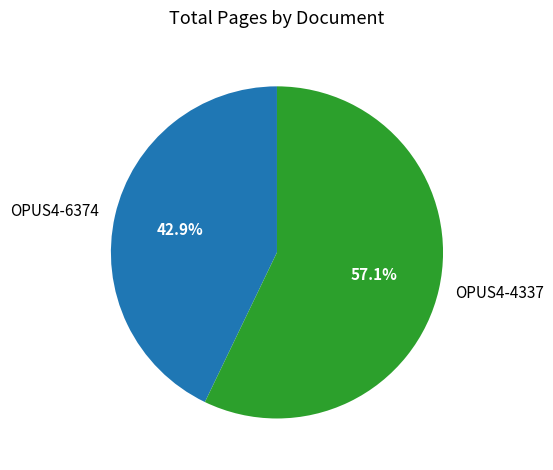

Which has a higher value, OPUS4-4337 or OPUS4-6374?

OPUS4-4337